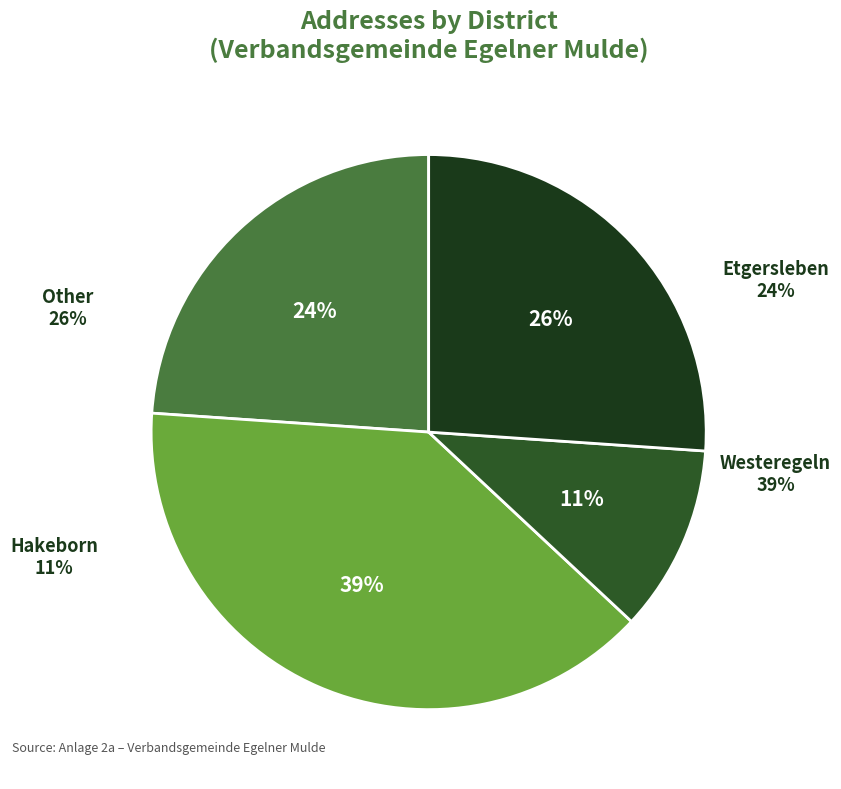

Does any single category account for the majority?

No